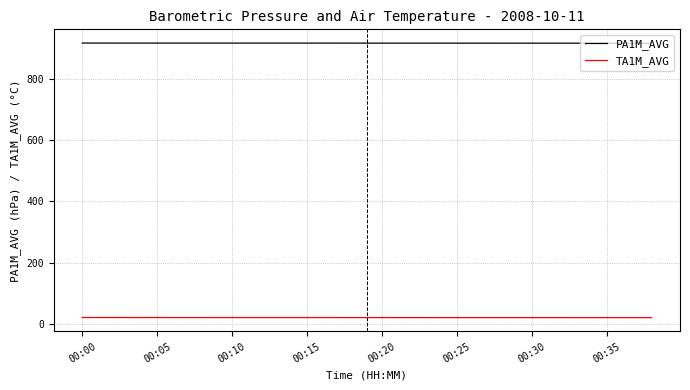

List the series in order of their peak value, highest first.

PA1M_AVG, TA1M_AVG